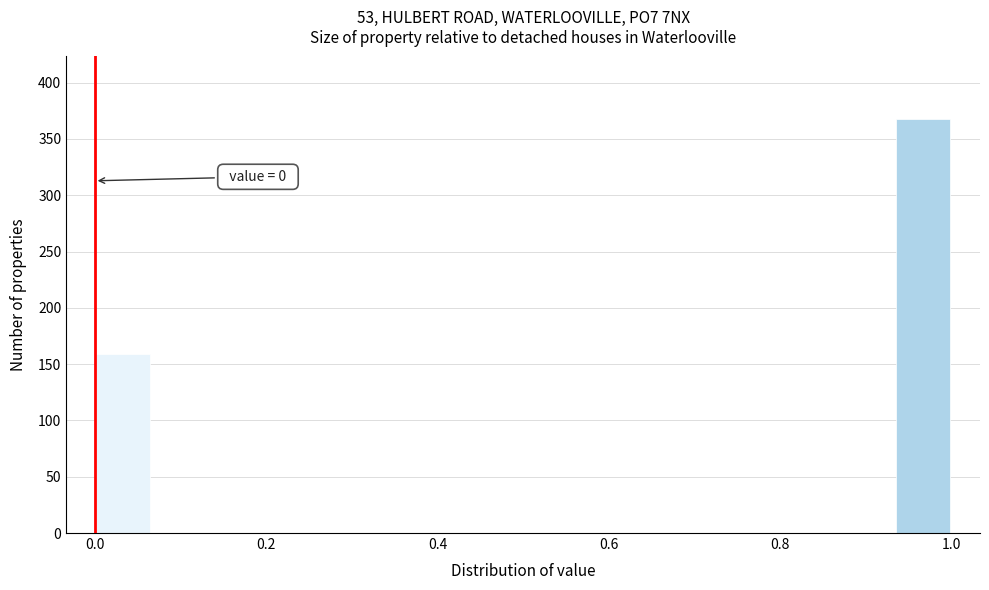

Around what value on the x-axis is the tallest bar? Give the approximate position of its centre, as read against the axis.

0.96